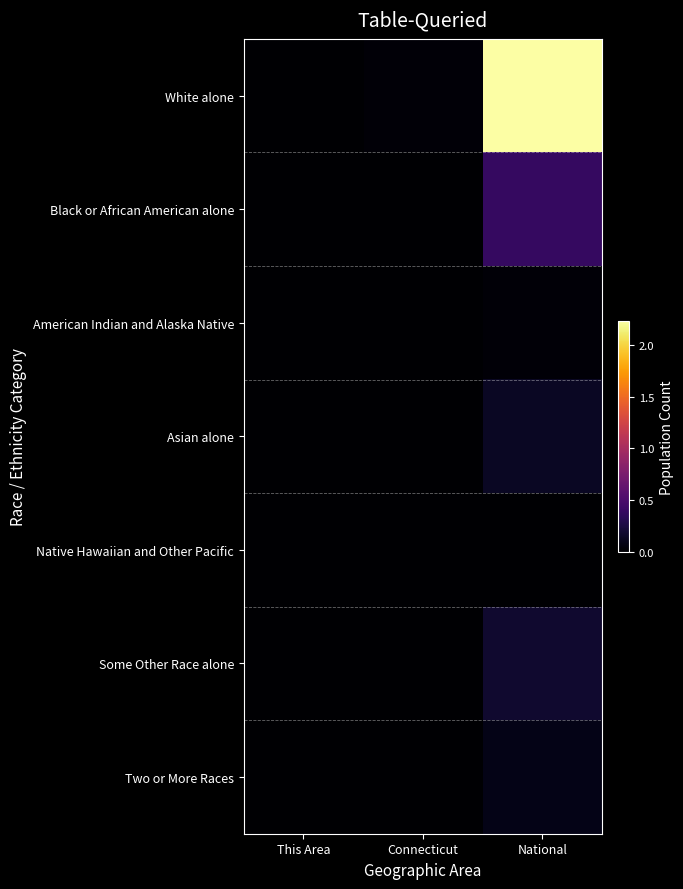

At This Area, list the series in order from smallest to largest.

Native Hawaiian and Other Pacific, American Indian and Alaska Native, Two or More Races, Asian alone, Some Other Race alone, Black or African American alone, White alone